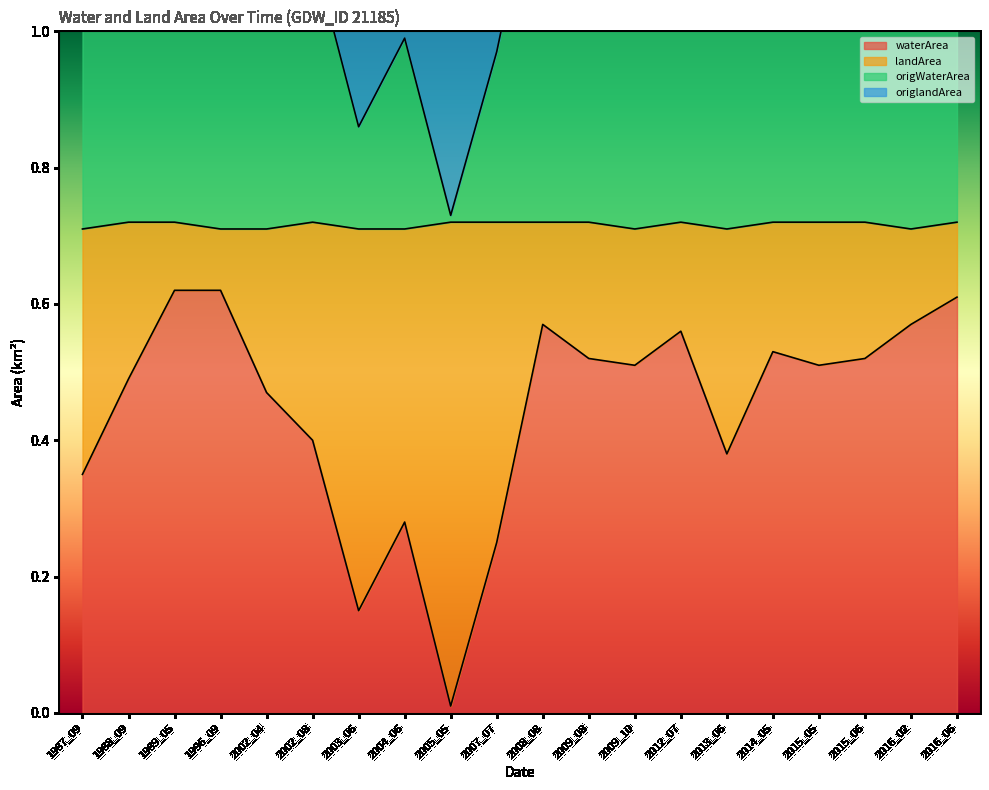

The value of waterArea at 2014_05 is 0.3. True or false?

False